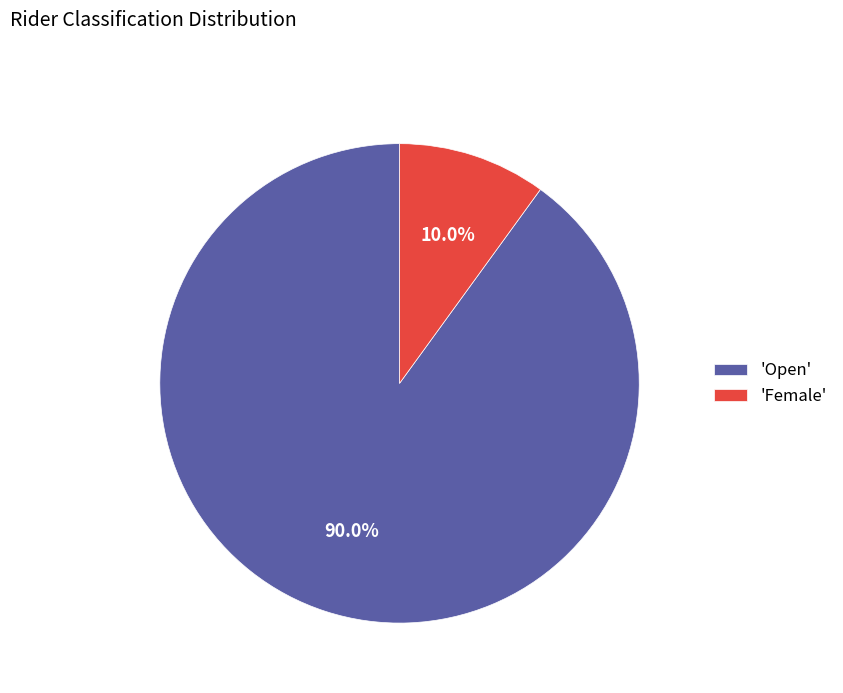

Is there any slice that represents more than half of the pie?

Yes